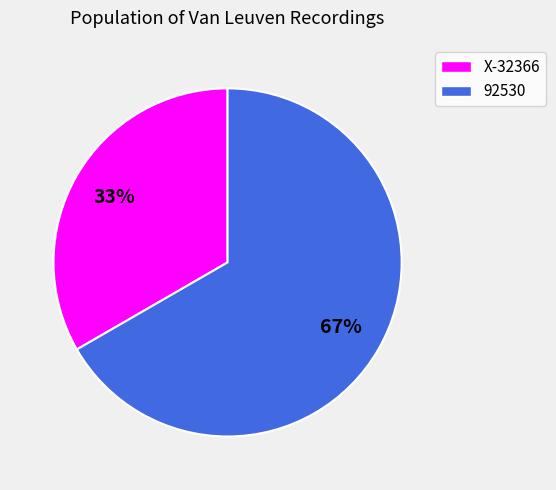

What percentage is the 92530 slice, to the nearest percent?

67%